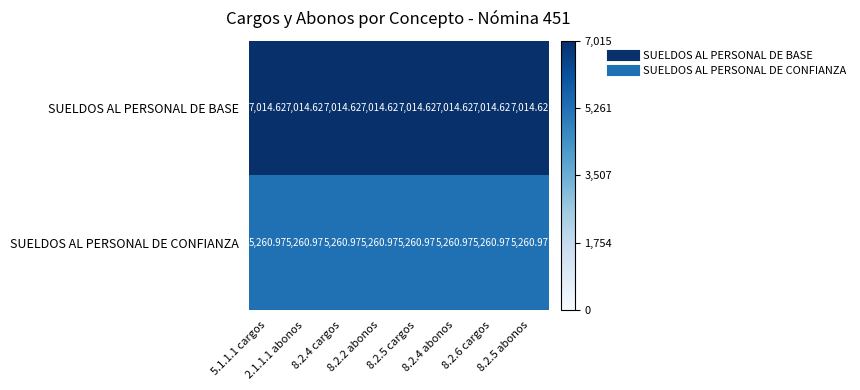

Rank the series by their average value, from highest to lowest.

SUELDOS AL PERSONAL DE BASE, SUELDOS AL PERSONAL DE CONFIANZA